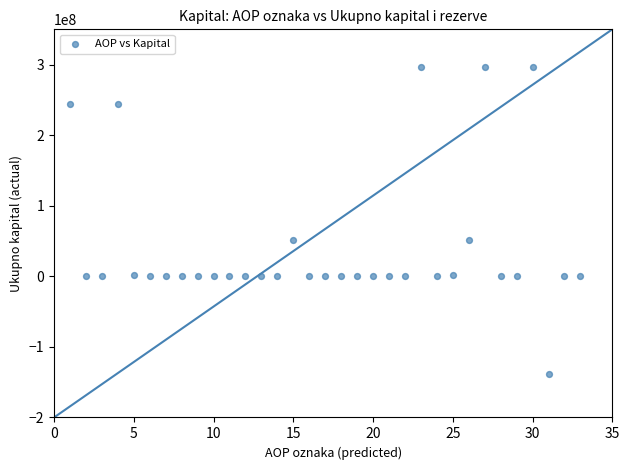

What is the range of Y values (max minus min)?

434581932